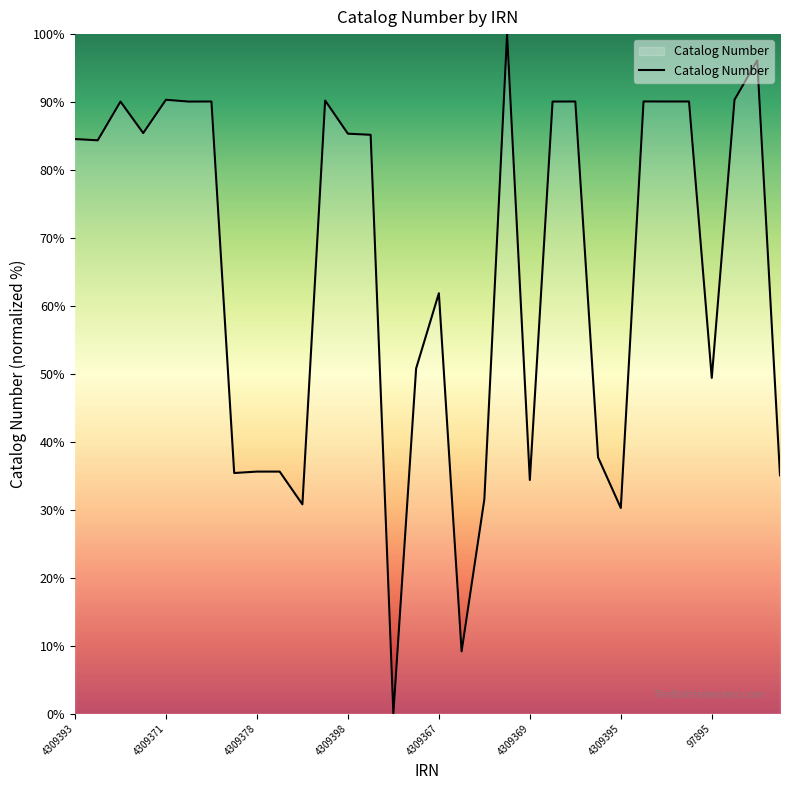

What is the difference between the maximum and minimum values?

100.0